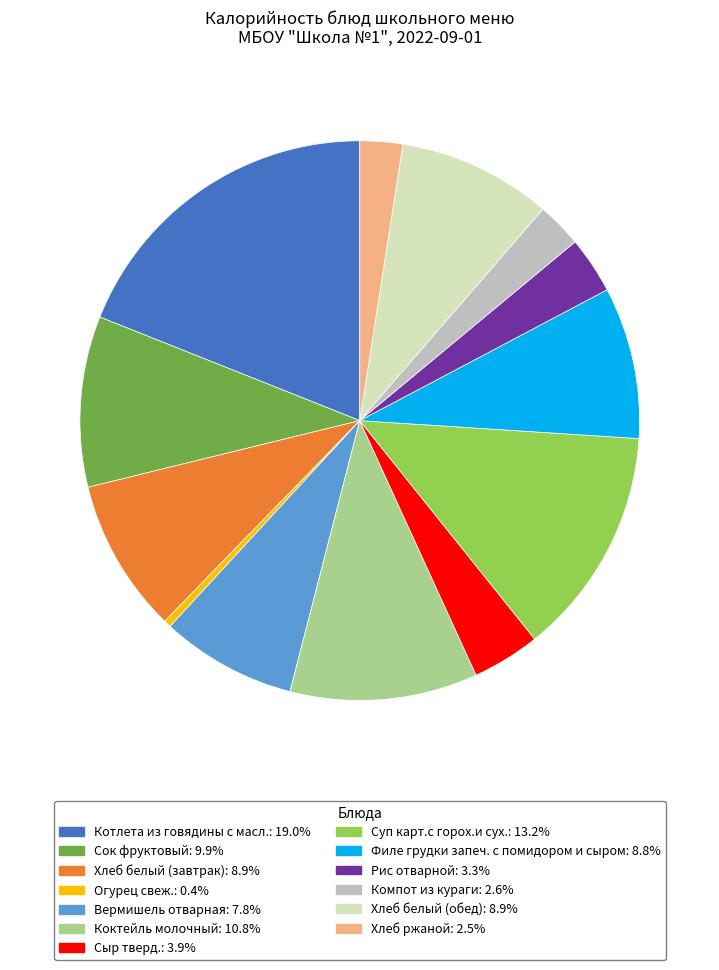

How many slices are in this pie chart?

13